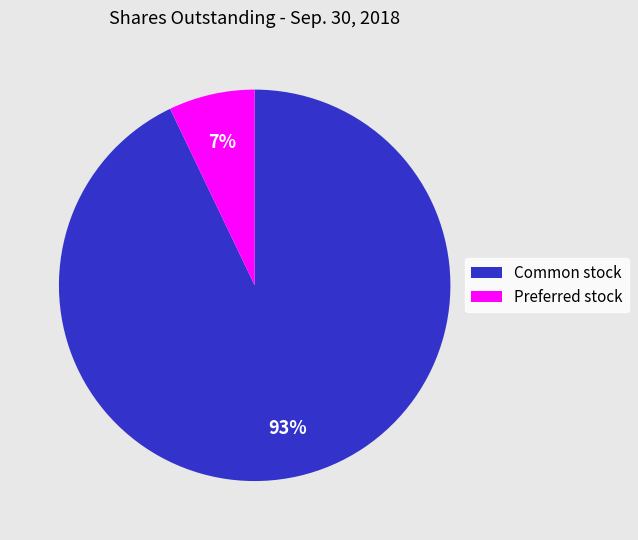

The Preferred stock slice represents 1% of the pie. True or false?

False